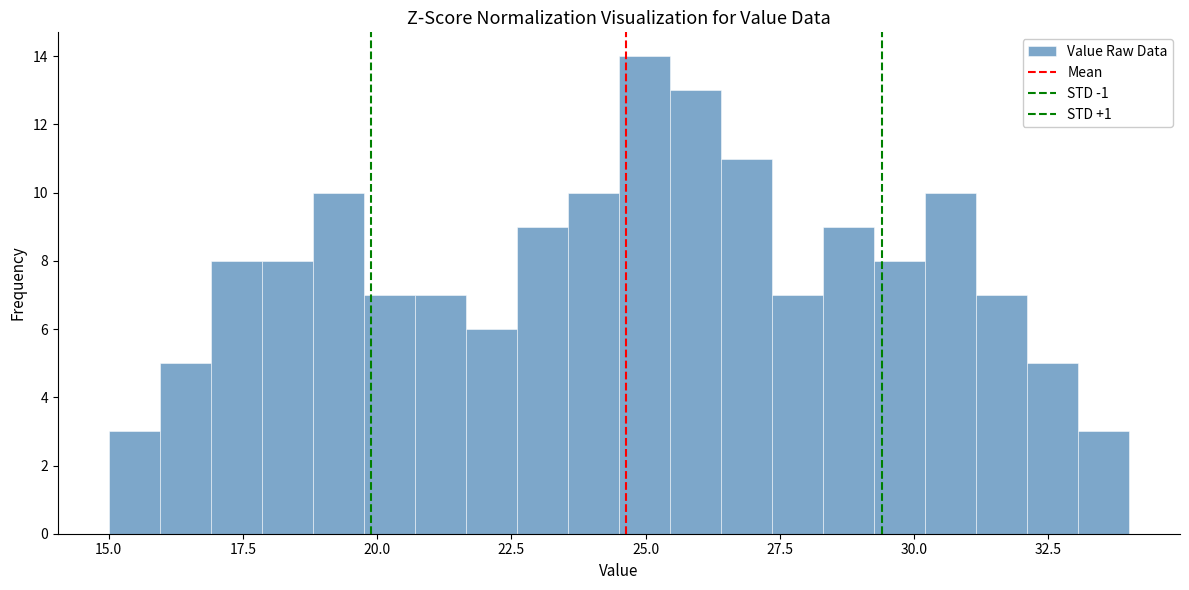

Around what value on the x-axis is the tallest bar? Give the approximate position of its centre, as read against the axis.

25.0